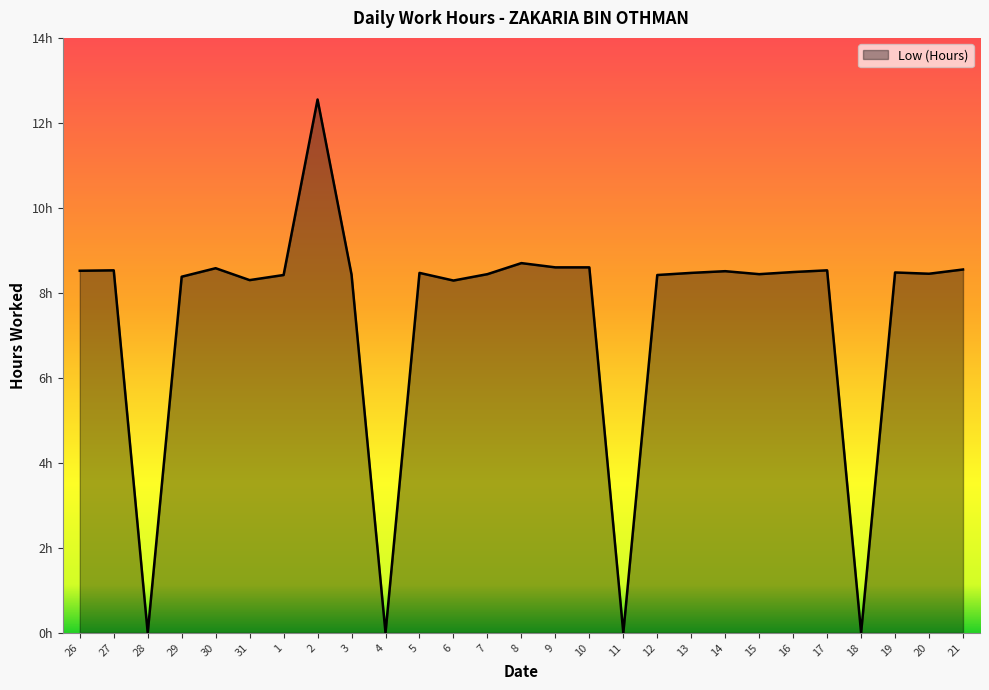

Does the chart have visible grid lines?

No